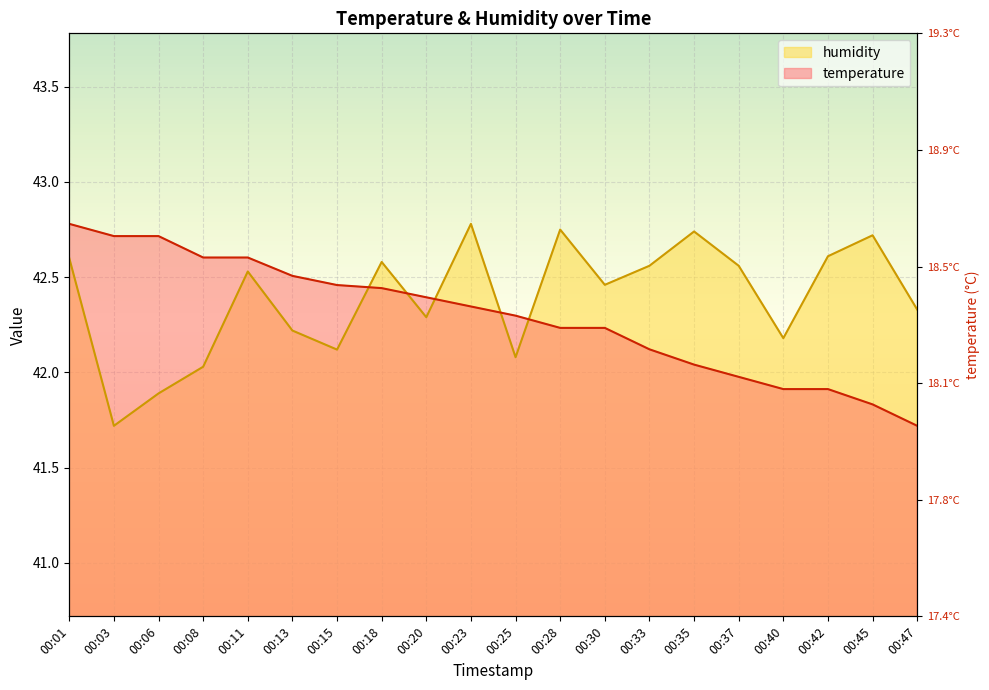

What is the total value across all series at 00:30?

84.7